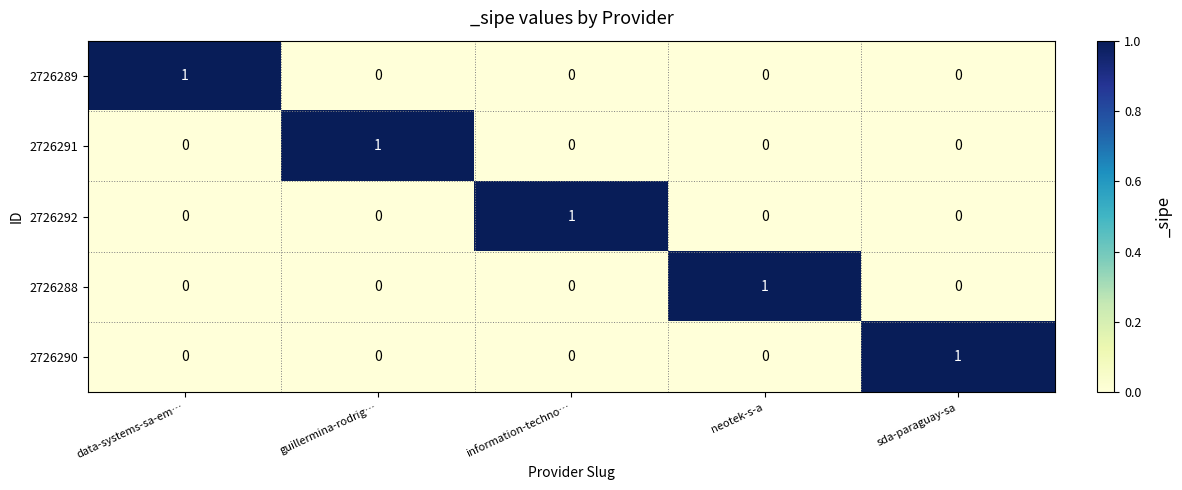

How many 2726292 values are between 0 and 1?

5